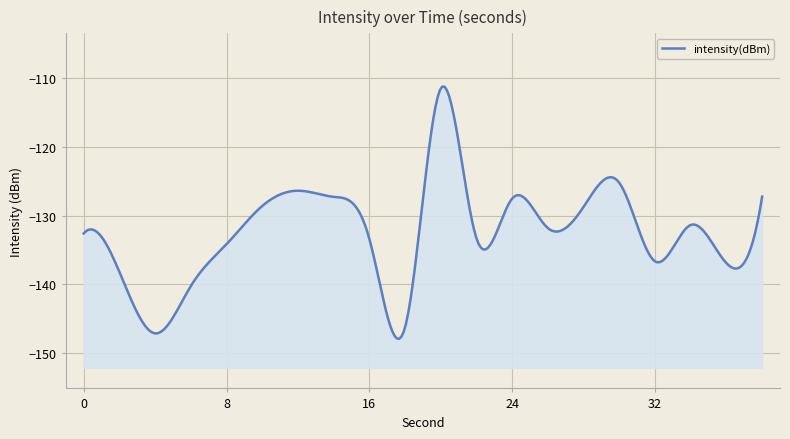

What is the change in value from 20 to 38?

-15.7